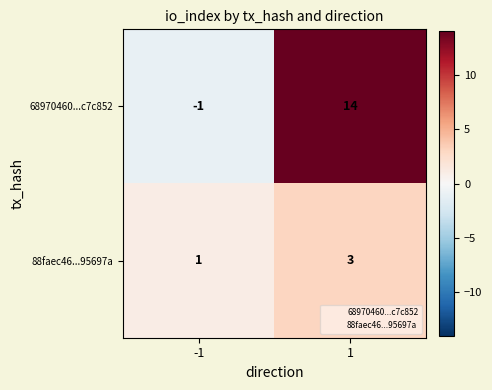

Reading left to right, extract all data points from this chart.

68970460...c7c852: -1=-1	1=14
88faec46...95697a: -1=1	1=3